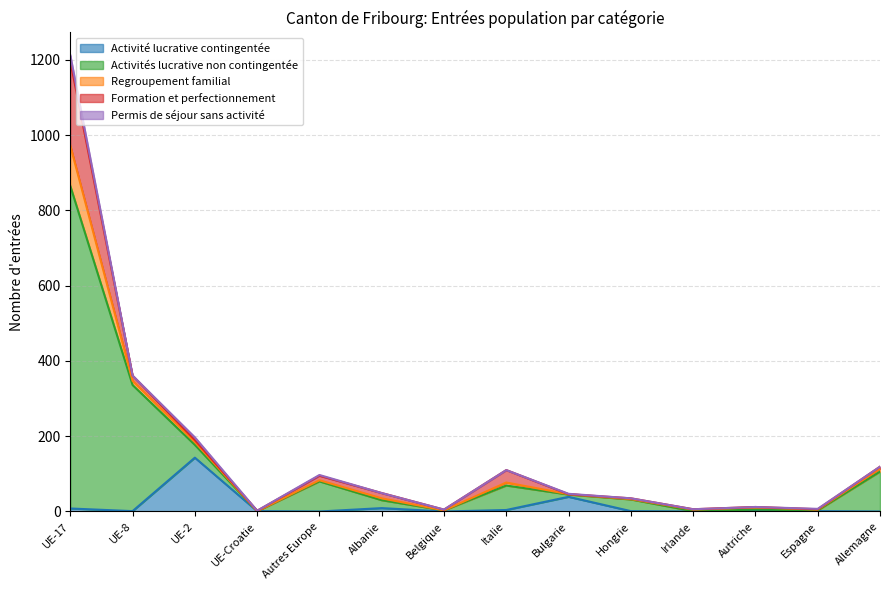

What is the total value across all series at UE-17?

1212